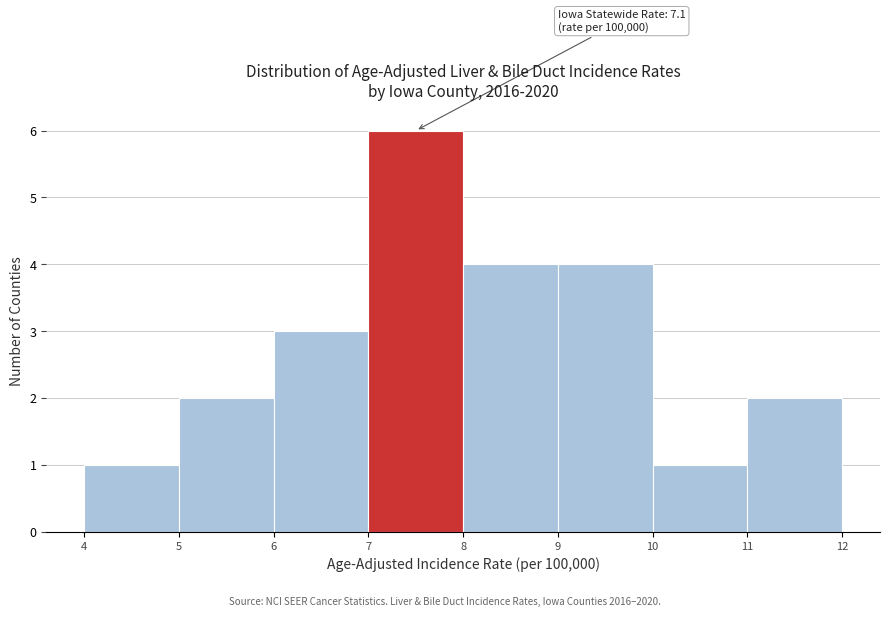

Over which range of the x-axis is the bar tallest?

7 to 8